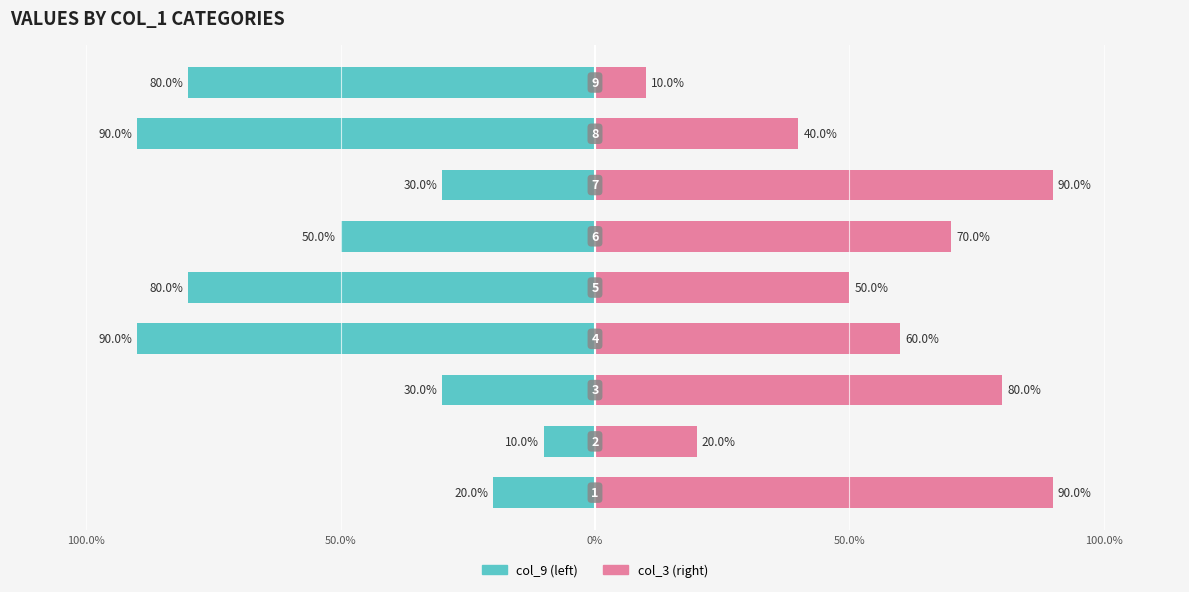

What is the difference between the maximum and minimum values in the col_3 series?

80